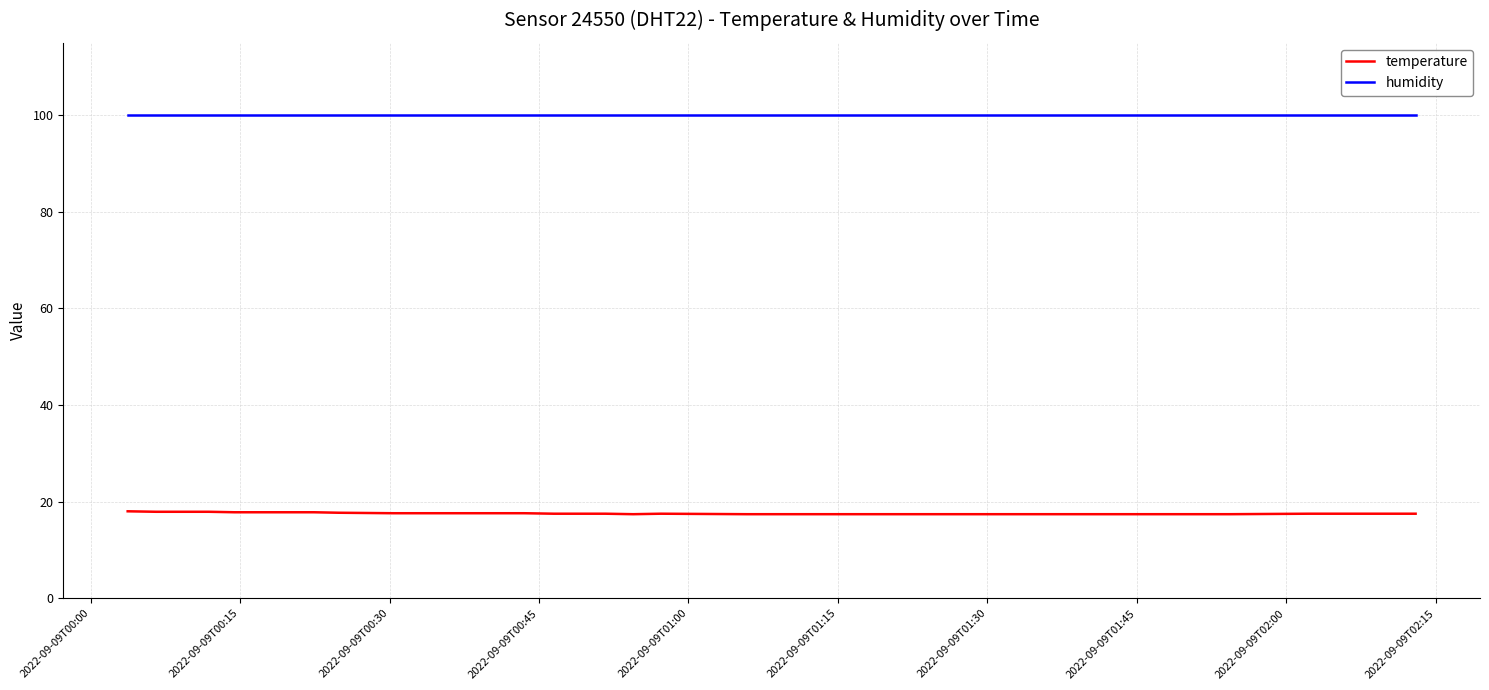

Which series has the largest total across all categories?

humidity